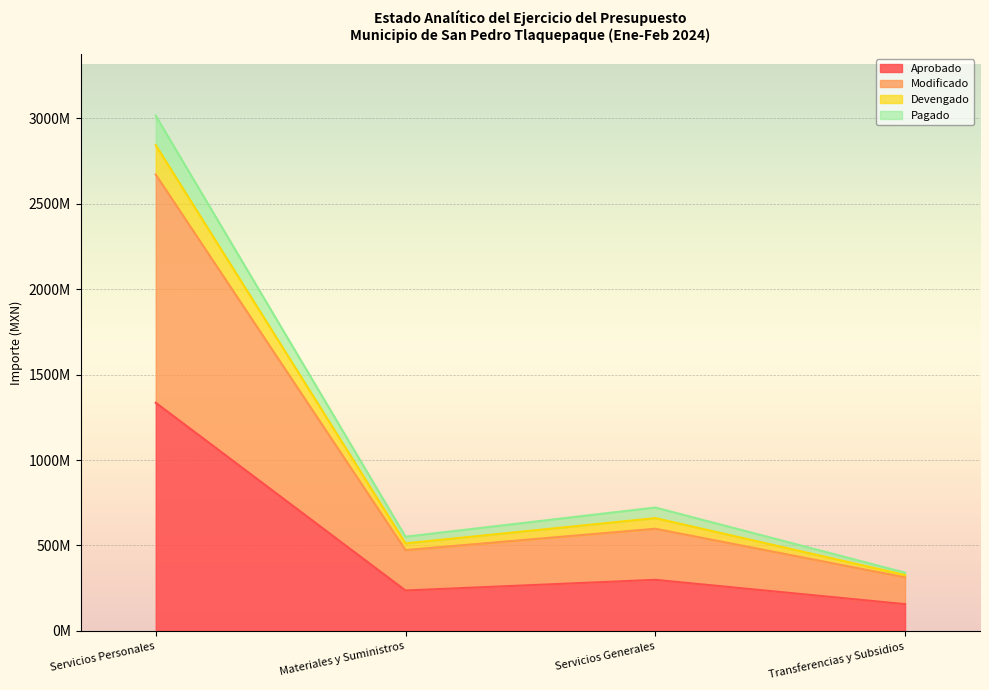

Does the chart display data point markers on the line(s)?

No